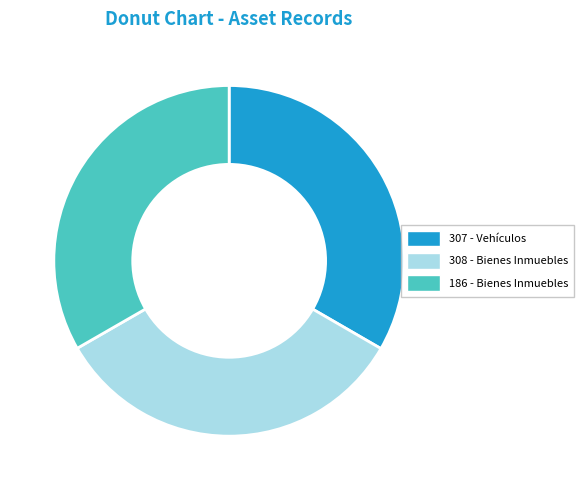

Is it true that 308 - Bienes Inmuebles is 23% of the pie?

False